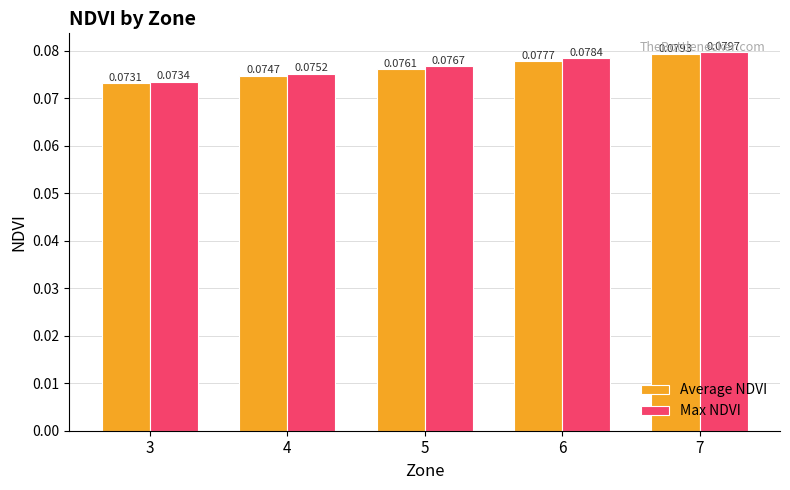

What are all the series names shown in the legend?

Average NDVI, Max NDVI